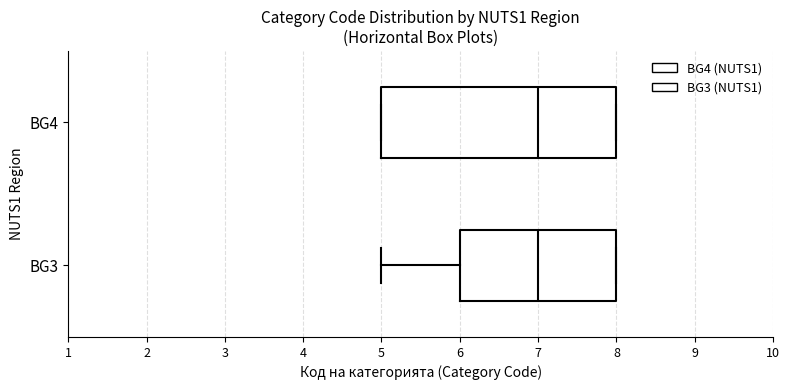

Reading bottom to top, transcribe this box plot: for each box, give where its median line is, the range the box spans, and where its two whiskers end, as read against the x-axis. The values are not printed on the chart, so give them approximately, as read against the axis.

BG3: median 7, box 6 to 8, whiskers 5 to 8
BG4: median 7, box 5 to 8, whiskers 5 to 8